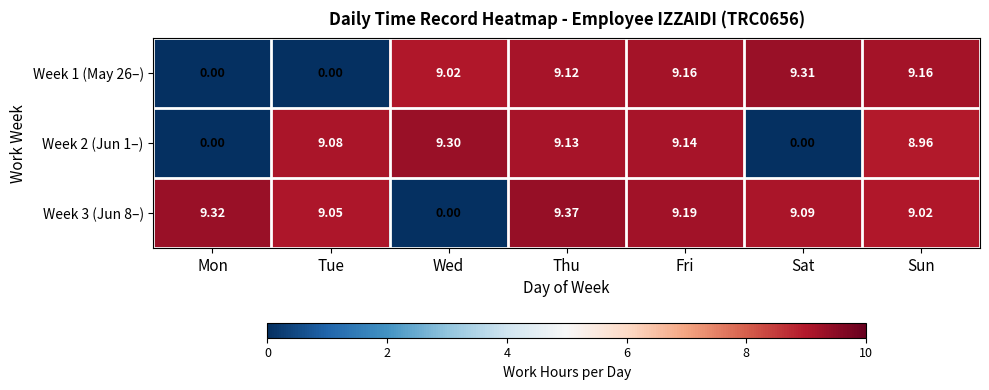

At which label does Week 1 (May 26–) first exceed 9?

Wed